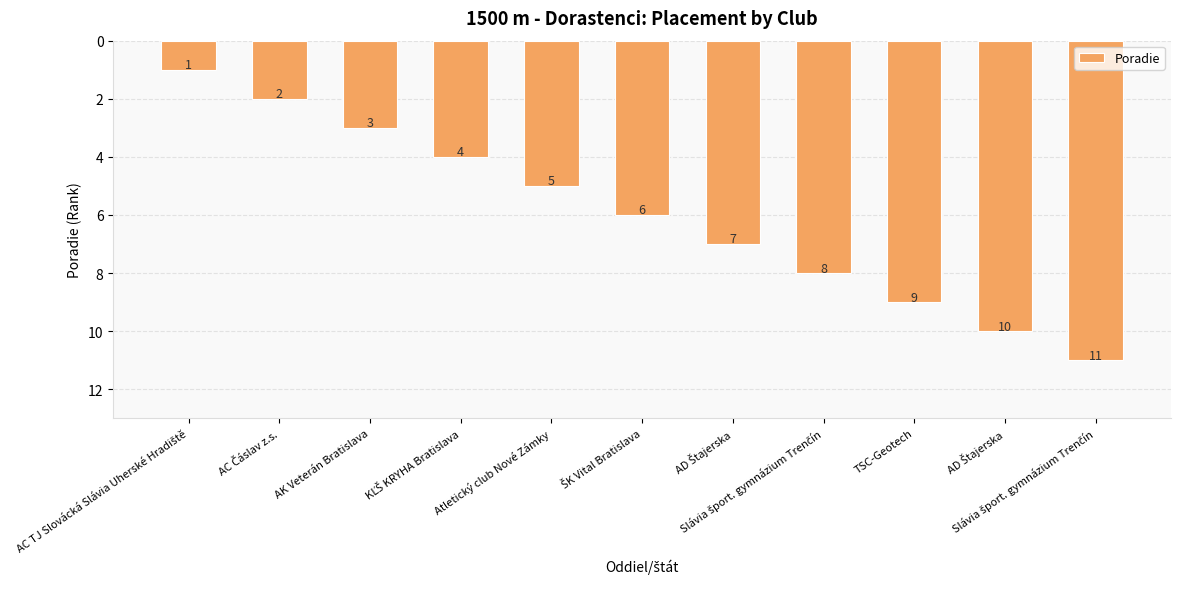

Count the number of categories in the chart.

11